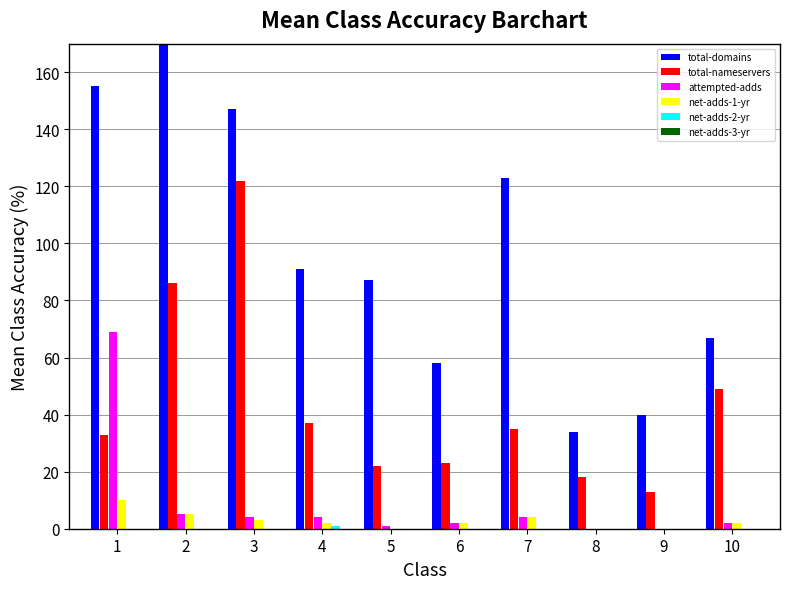

Which series changed the most between 1 and 9?

total-domains